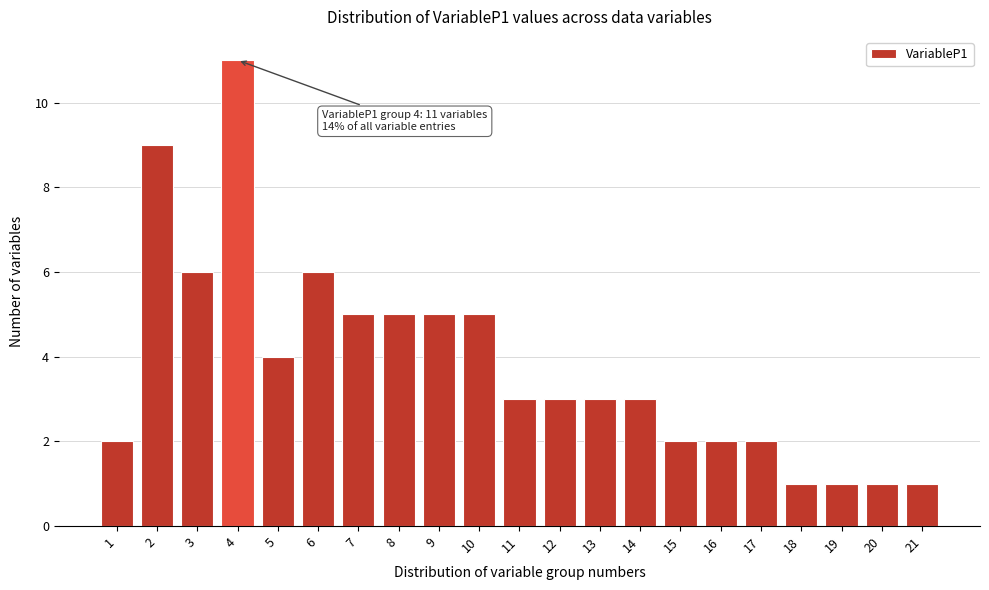

Reading left to right, list all the values displayed in this chart.

1=2	2=9	3=6	4=11	5=4	6=6	7=5	8=5	9=5	10=5	11=3	12=3	13=3	14=3	15=2	16=2	17=2	18=1	19=1	20=1	21=1